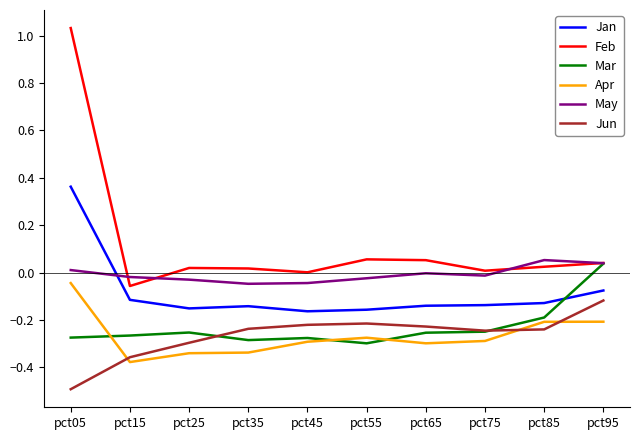

Which category has the lowest value across all series?

pct05